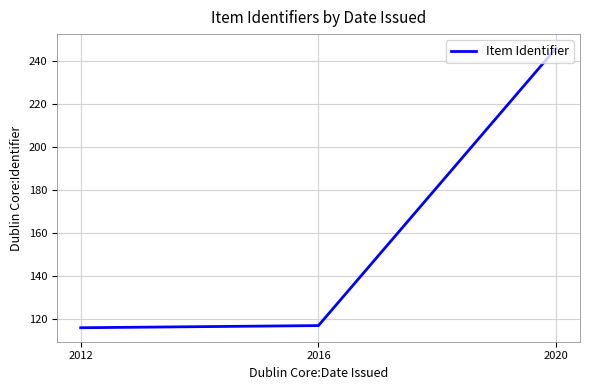

Approximately how many times larger is the value at 2020 compared to 2016?

2.1